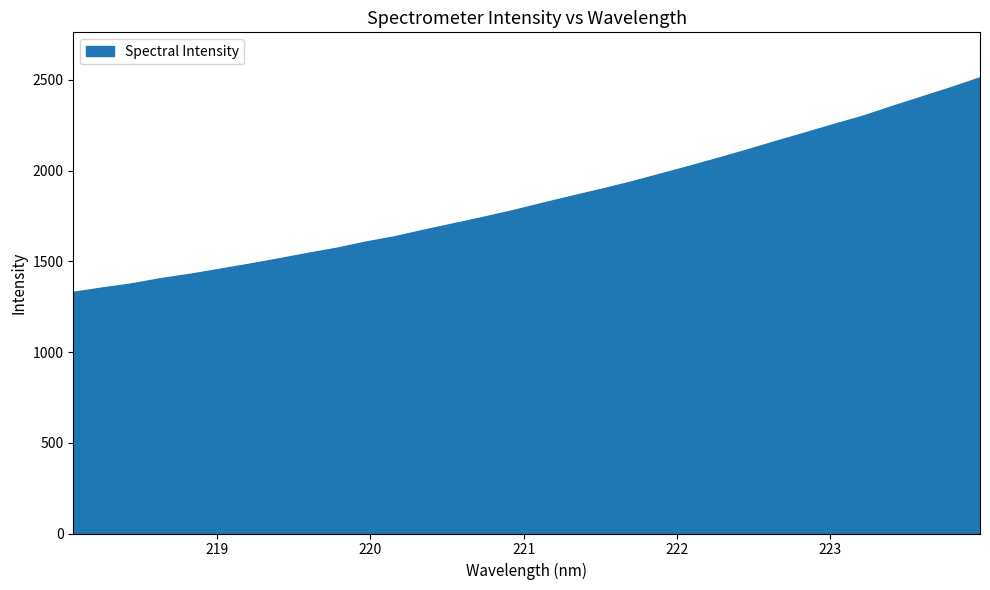

True or false: the data has more than 2 interior local peaks.

False